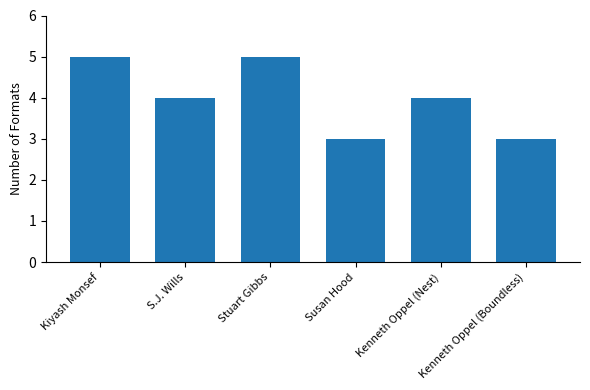

What is the smallest value displayed?

3